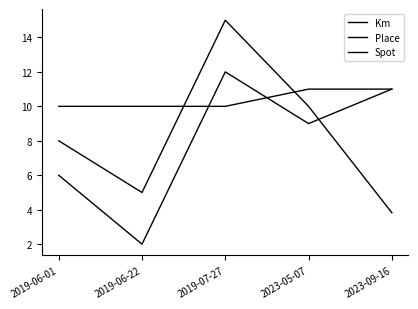

Is this an area chart (filled region under the line)?

No